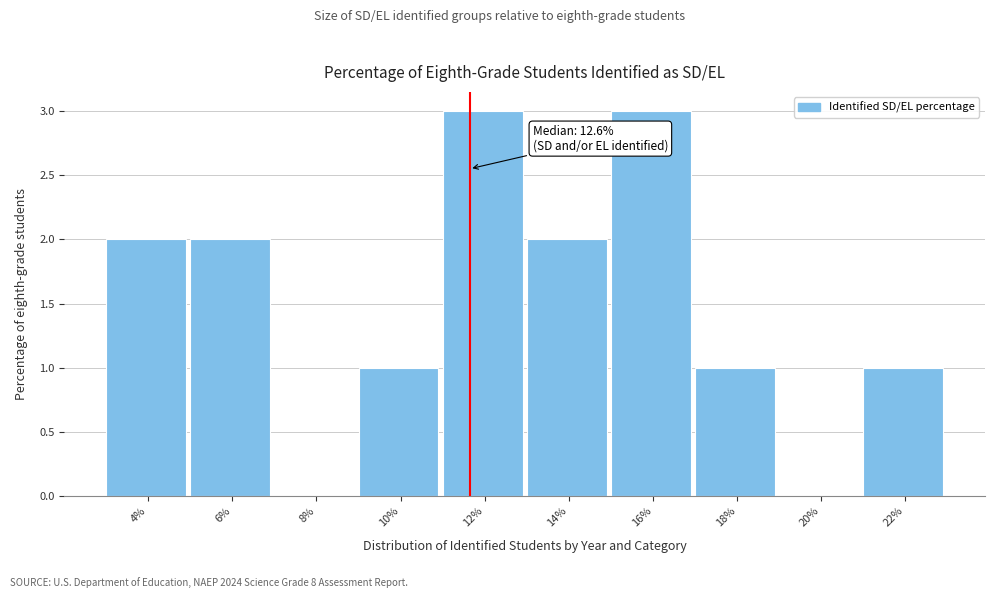

Reading right to left, what are all the values shown in this chart?

22%=1	20%=0	18%=1	16%=3	14%=2	12%=3	10%=1	8%=0	6%=2	4%=2